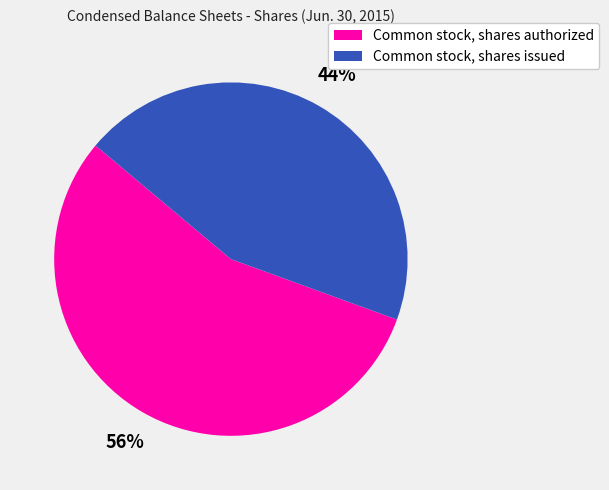

Is the sum of Common stock, shares issued and Common stock, shares authorized greater than half?

Yes